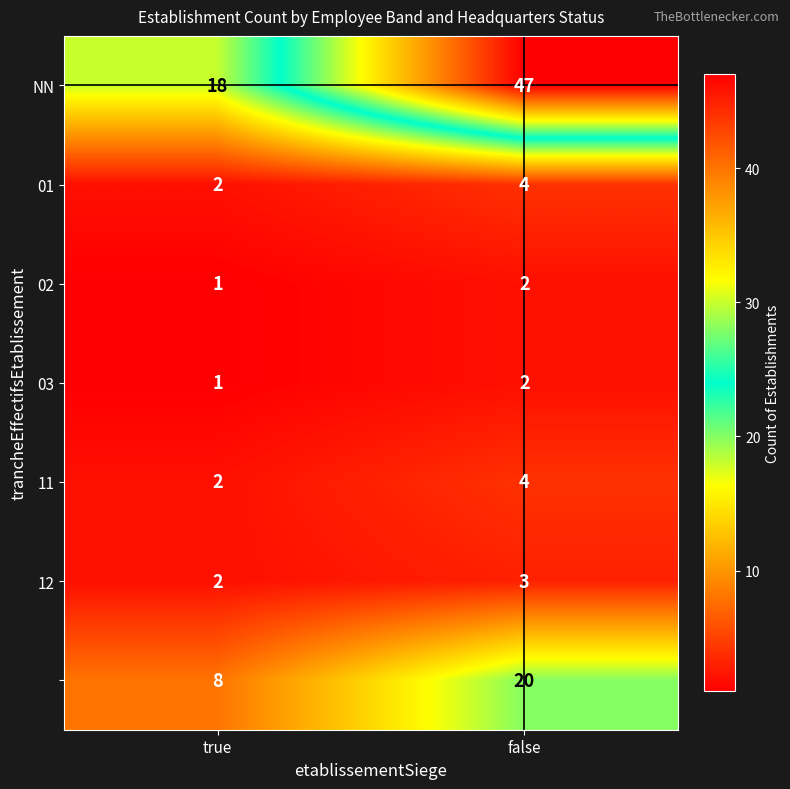

At which category is the sum across all series the highest?

false